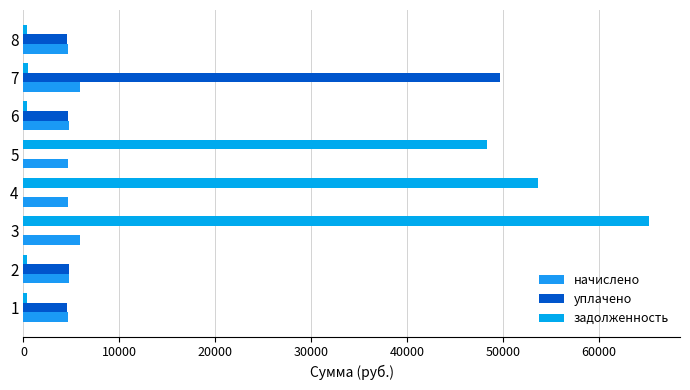

Which series has the widest spread of values?

задолженность